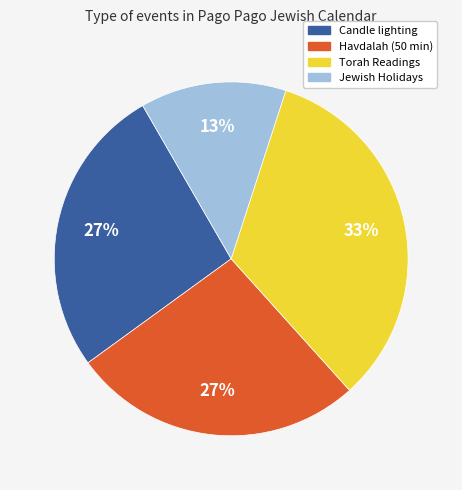

Is there a majority slice in this chart?

No